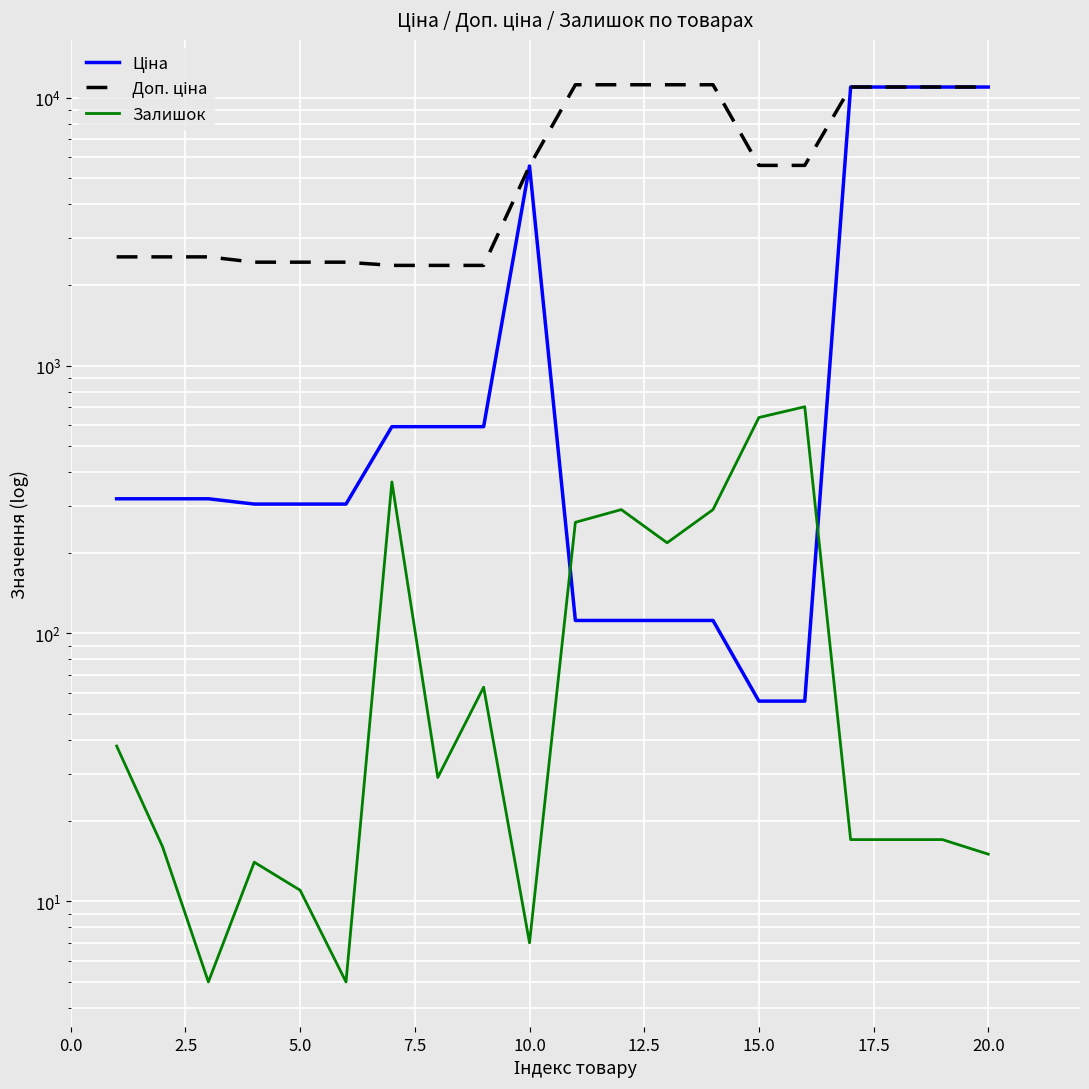

True or false: Залишок and Доп. ціна cross at least once.

False